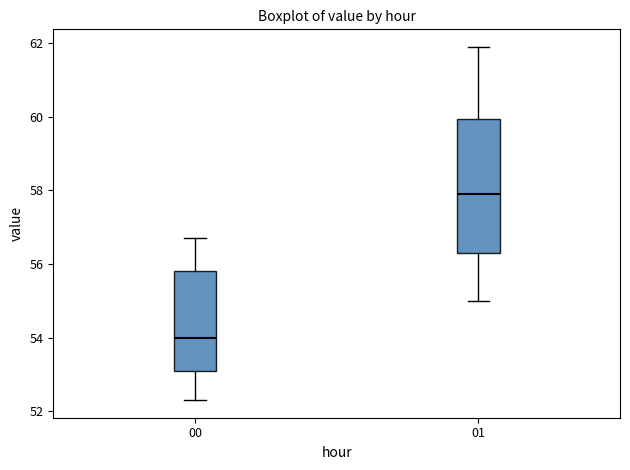

Reading left to right, read every box against the y-axis: the position of its median line, the range the box covers, and the ends of its whiskers. The values are not printed on the chart, so give them approximately, as read against the axis.

00: median 54.0, box 53.2 to 55.8, whiskers 52.4 to 56.8
01: median 58.0, box 56.4 to 60.0, whiskers 55.0 to 62.0